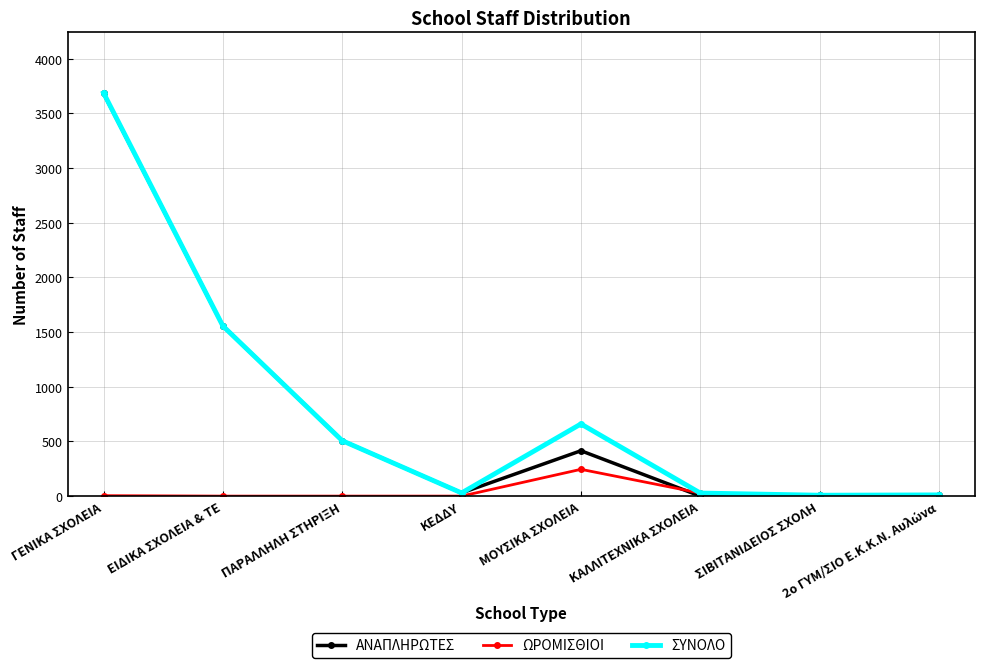

What is the label of the 8th point from the right?

ΓΕΝΙΚΑ ΣΧΟΛΕΙΑ